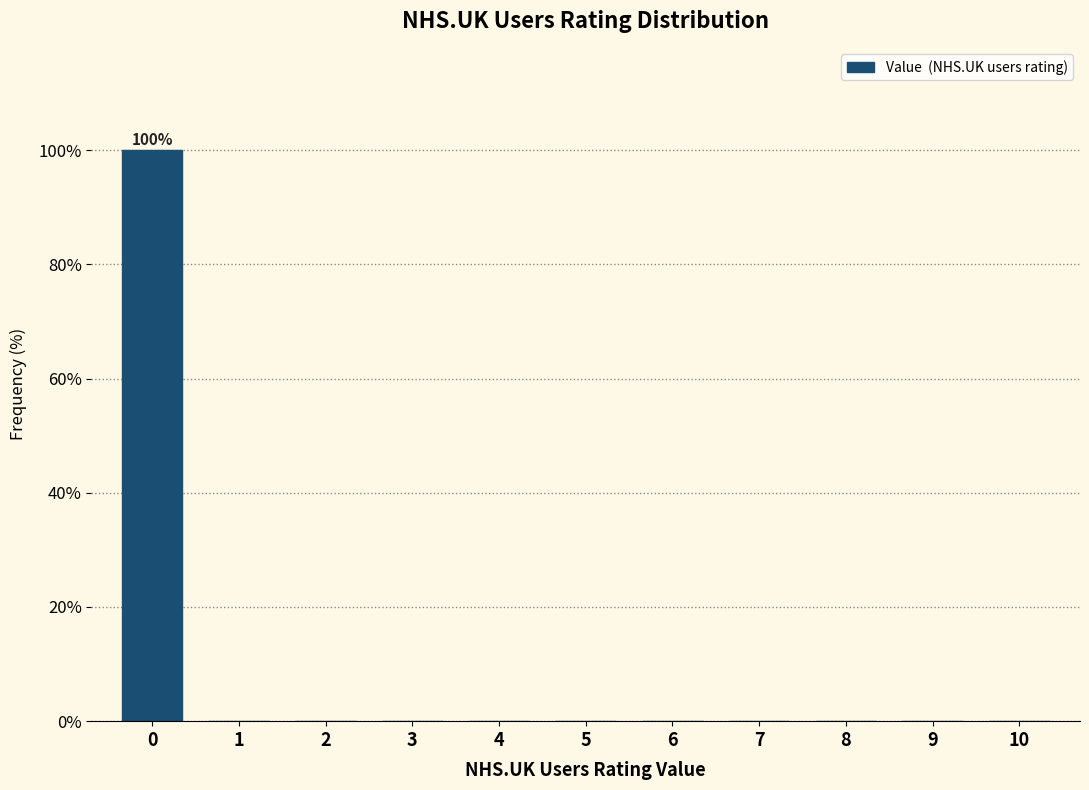

Which range on the x-axis has the tallest bar?

-0.5 to 0.5